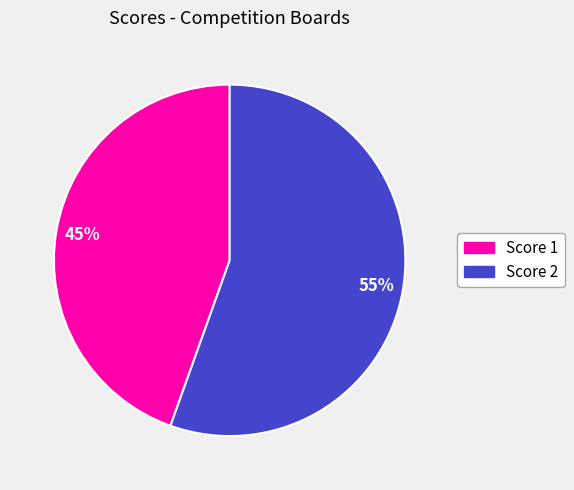

To the nearest percent, what is the average slice percentage?

50%